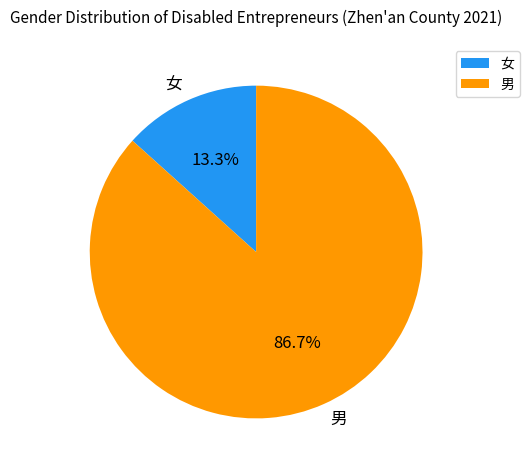

Approximately how many times larger is the value at 男 compared to 女?

6.5